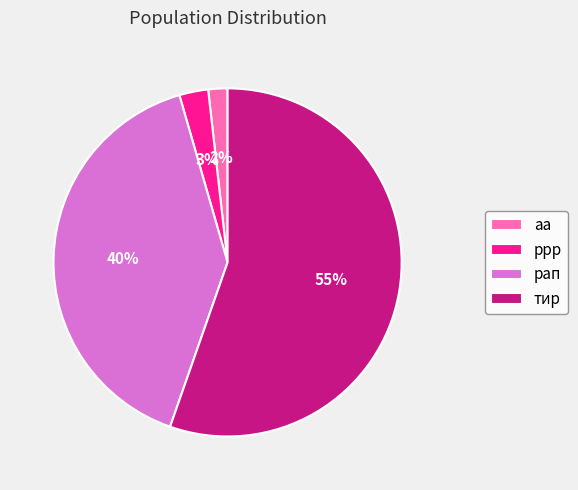

To the nearest percent, what percentage of the pie is рап?

40%